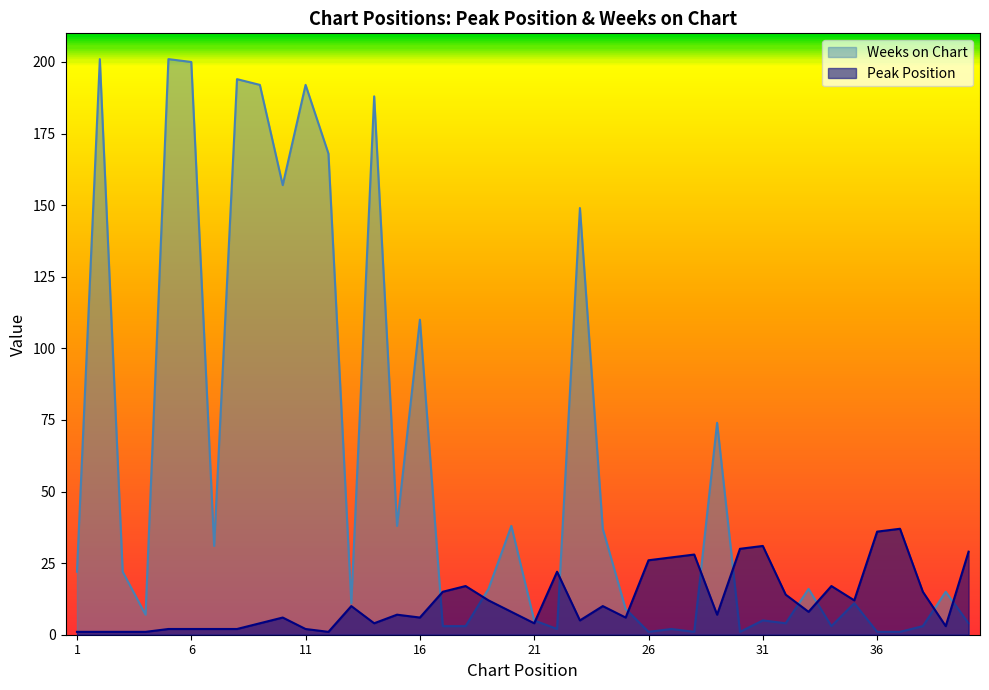

Which category has the highest value in the Peak Position series?

37